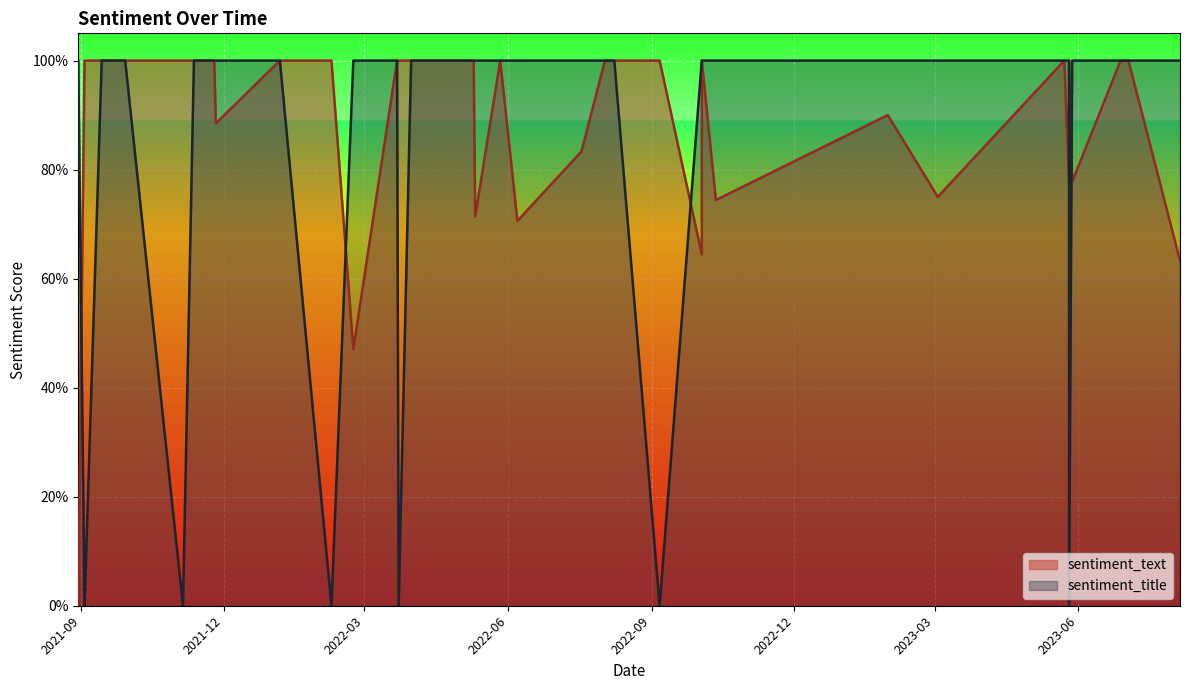

What is the difference between the maximum and minimum values in the sentiment_text series?

1.0